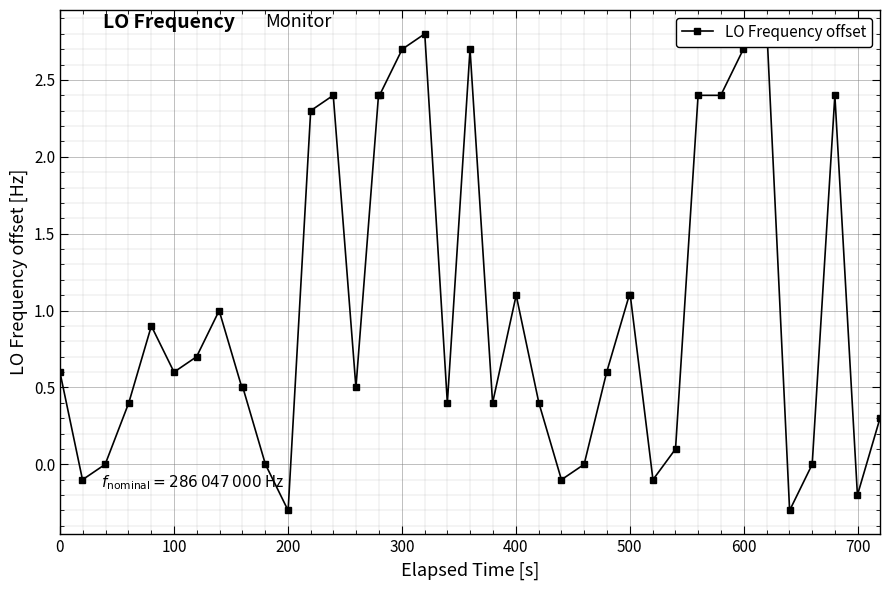

Count the number of categories in the chart.

40